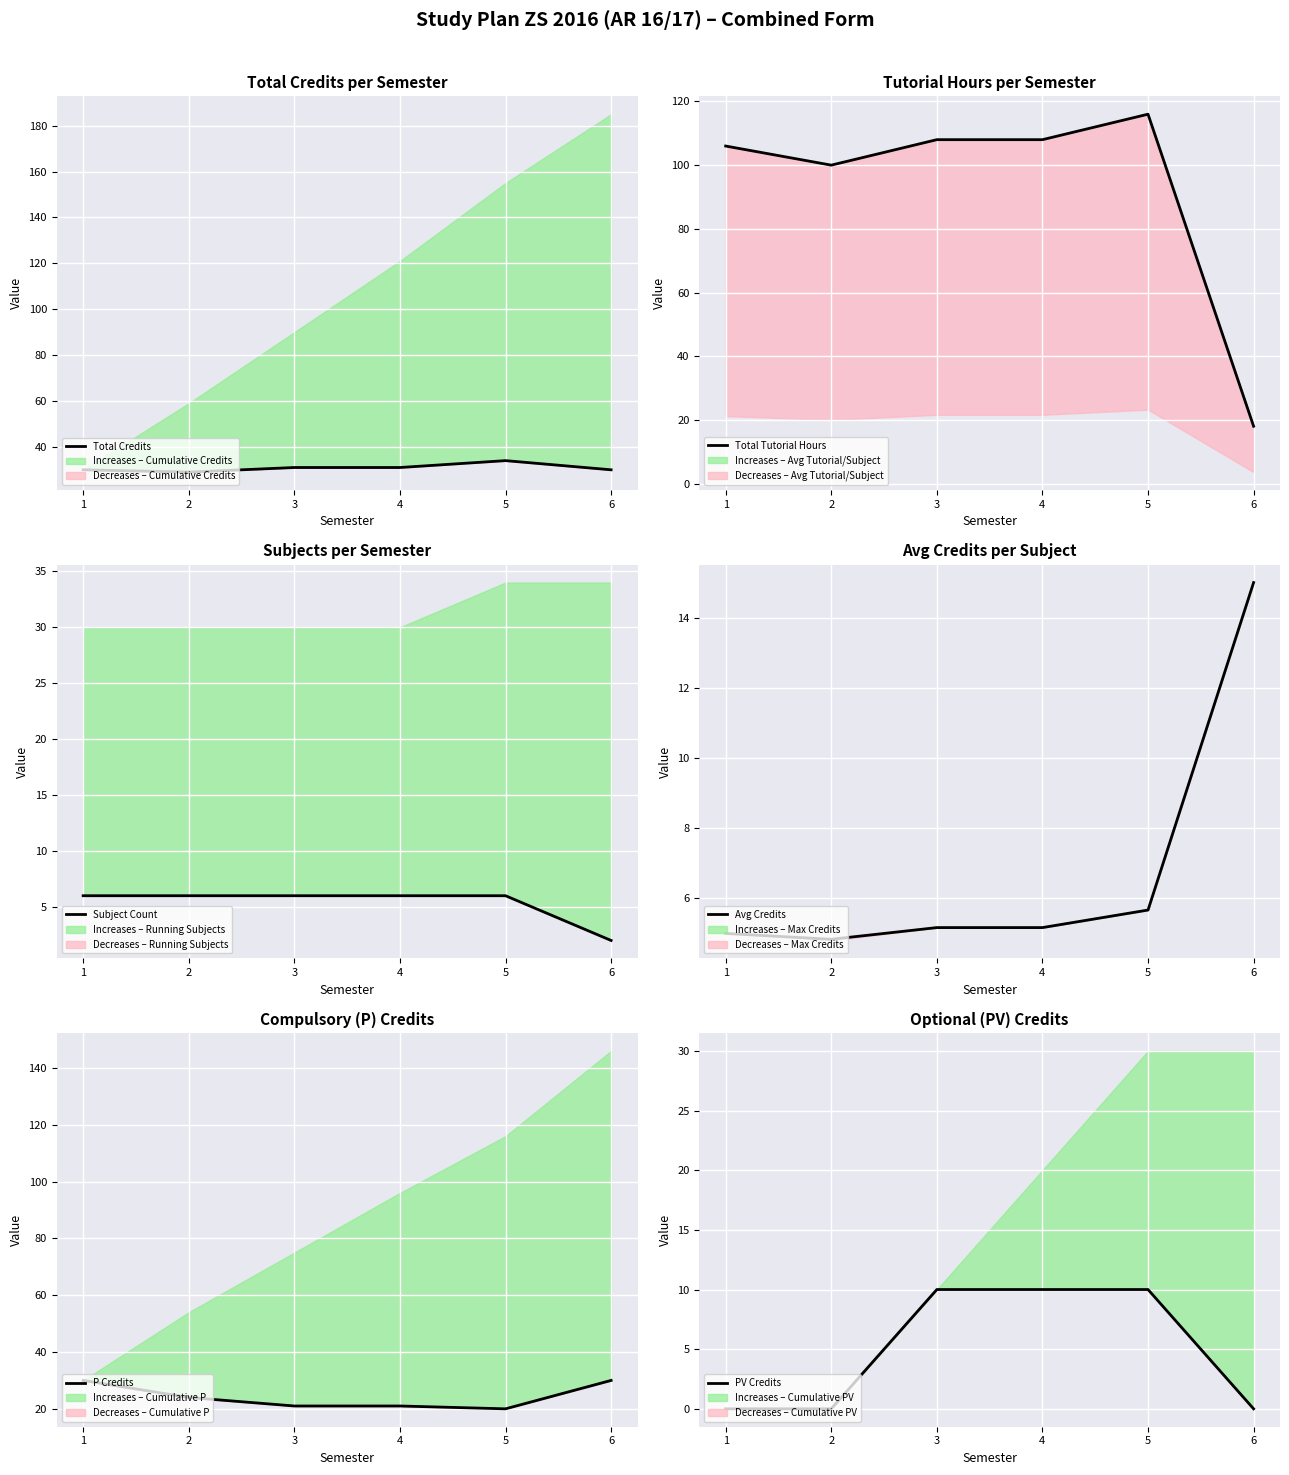

What is the spread (max minus min) of values at 6?

30.0